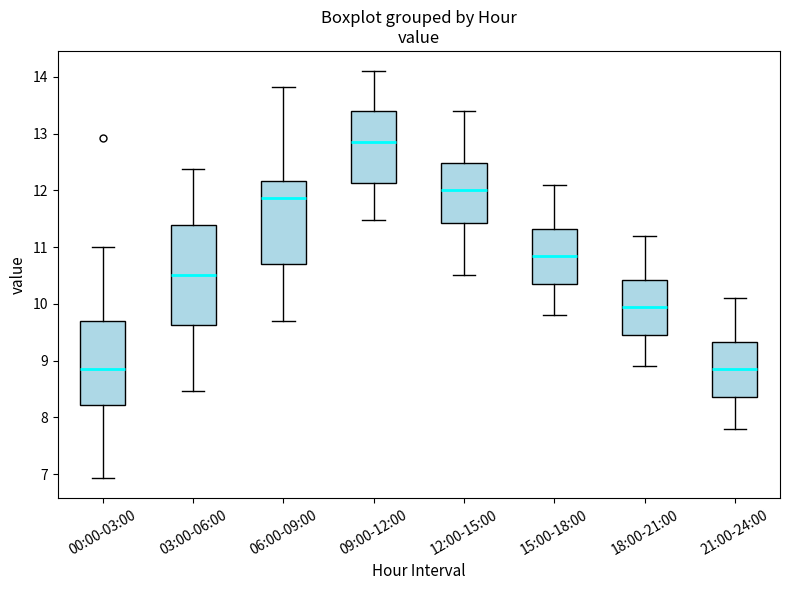

Reading left to right, transcribe this box plot: for each box, give where its median line is, the range the box spans, and where its two whiskers end, as read against the y-axis. The values are not printed on the chart, so give them approximately, as read against the axis.

00:00-03:00: median 8.9, box 8.2 to 9.7, whiskers 6.9 to 11.0
03:00-06:00: median 10.5, box 9.6 to 11.4, whiskers 8.5 to 12.4
06:00-09:00: median 11.9, box 10.7 to 12.2, whiskers 9.7 to 13.8
09:00-12:00: median 12.9, box 12.1 to 13.4, whiskers 11.5 to 14.1
12:00-15:00: median 12.0, box 11.4 to 12.5, whiskers 10.5 to 13.4
15:00-18:00: median 10.9, box 10.4 to 11.3, whiskers 9.8 to 12.1
18:00-21:00: median 10.0, box 9.5 to 10.4, whiskers 8.9 to 11.2
21:00-24:00: median 8.9, box 8.4 to 9.3, whiskers 7.8 to 10.1